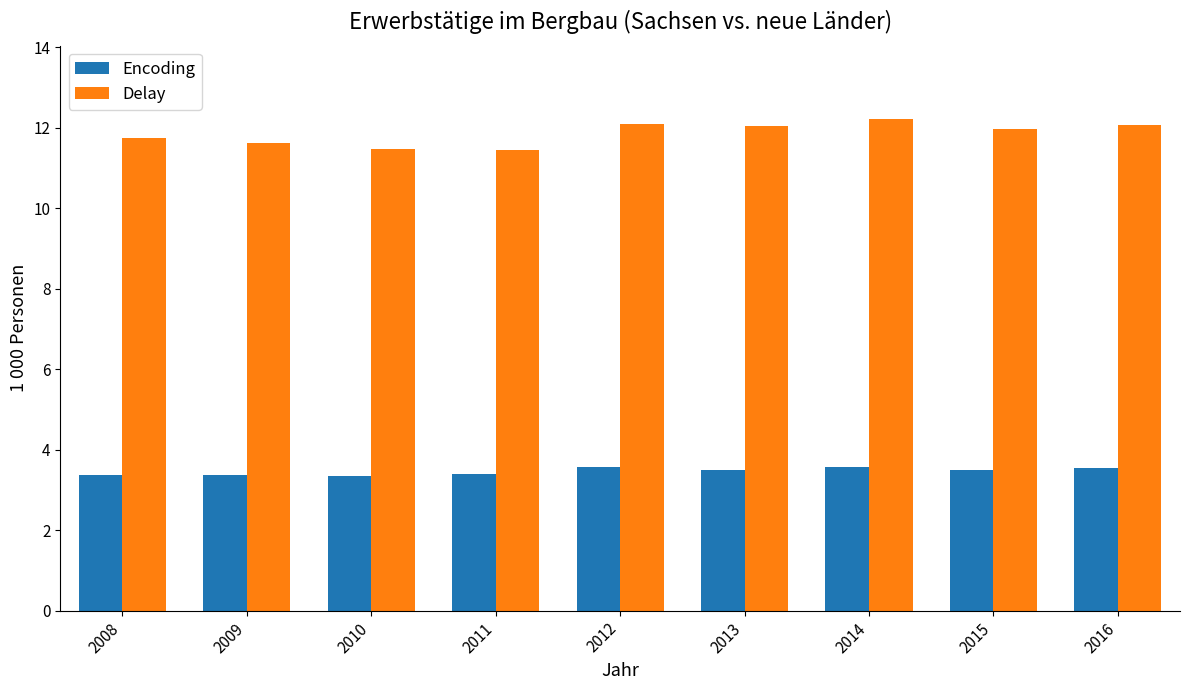

Which series has the widest spread of values?

Delay